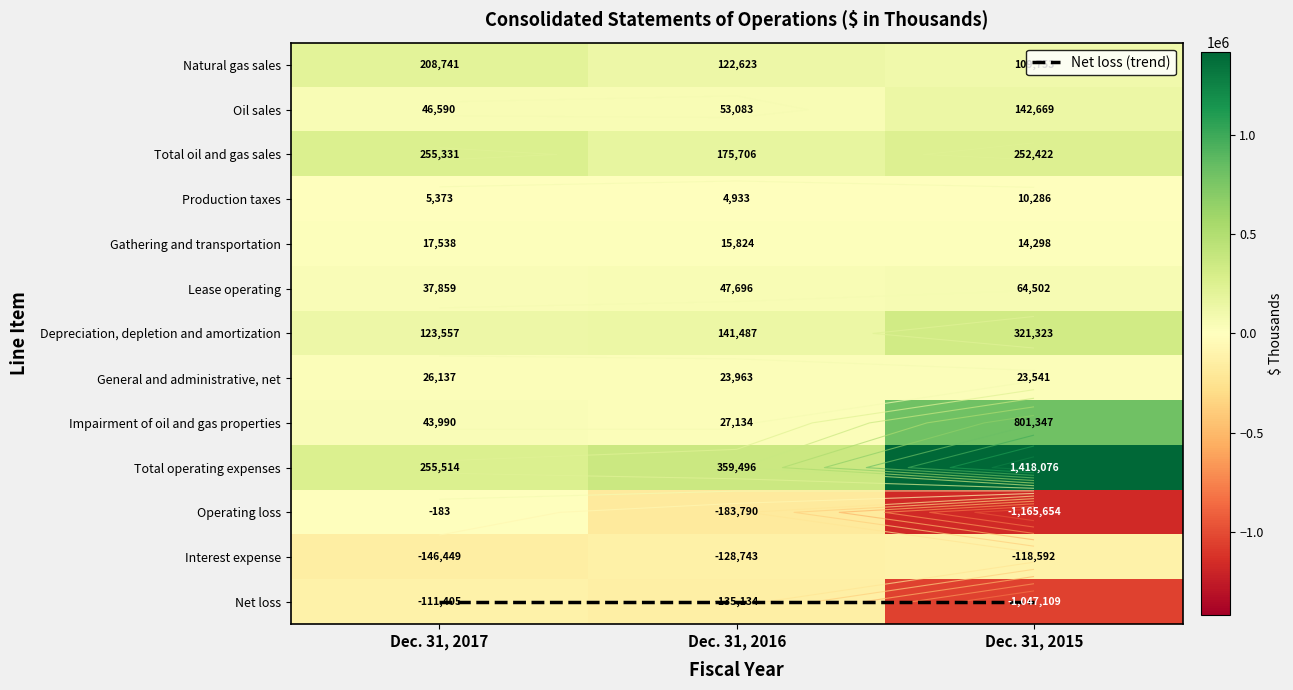

What is the difference between the Depreciation, depletion and amortization values at Dec. 31, 2016 and Dec. 31, 2015?

179836